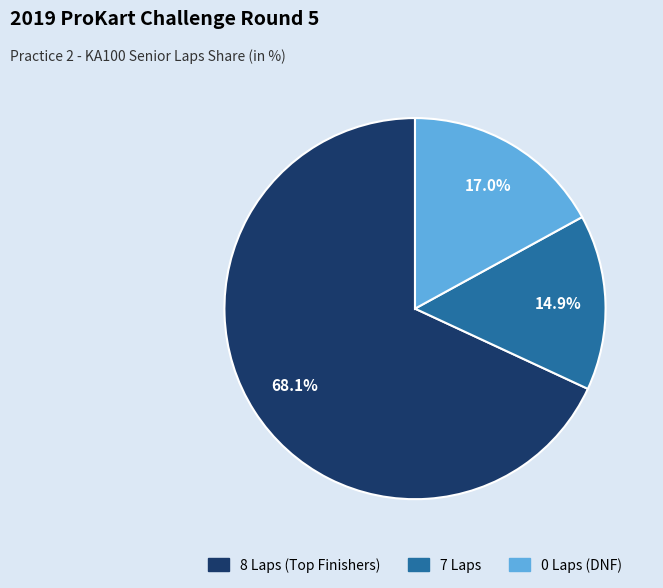

Is there a majority slice in this chart?

Yes